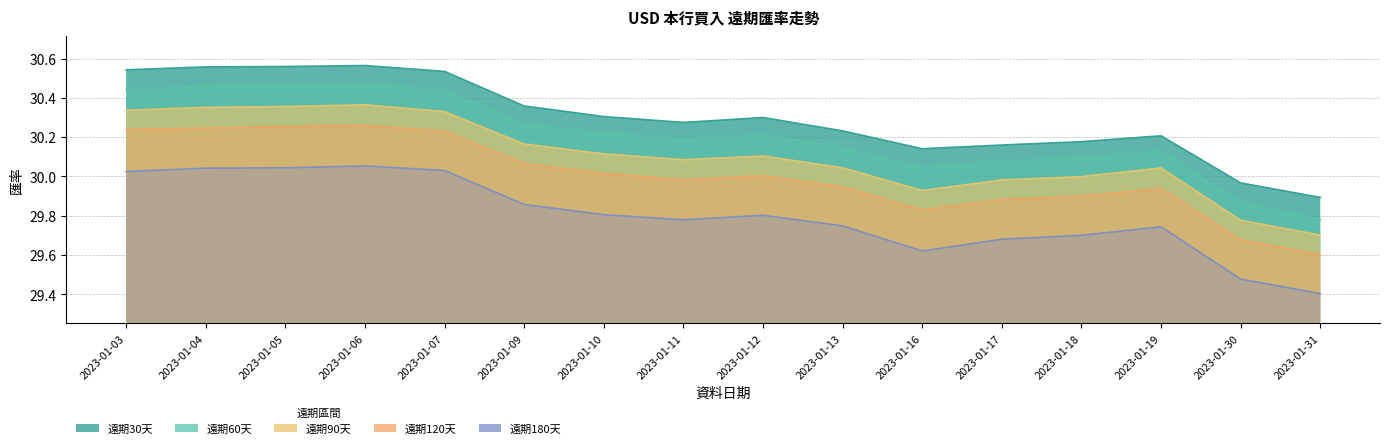

What is the smallest value displayed?

29.4